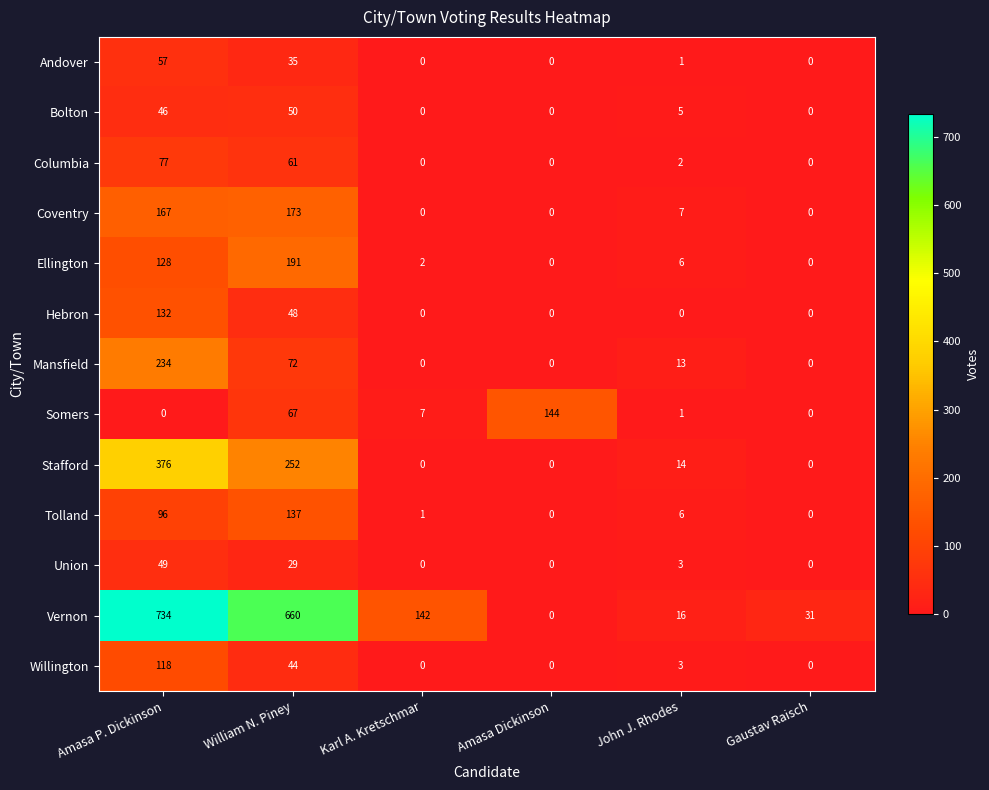

At which label does Tolland reach its peak?

William N. Piney